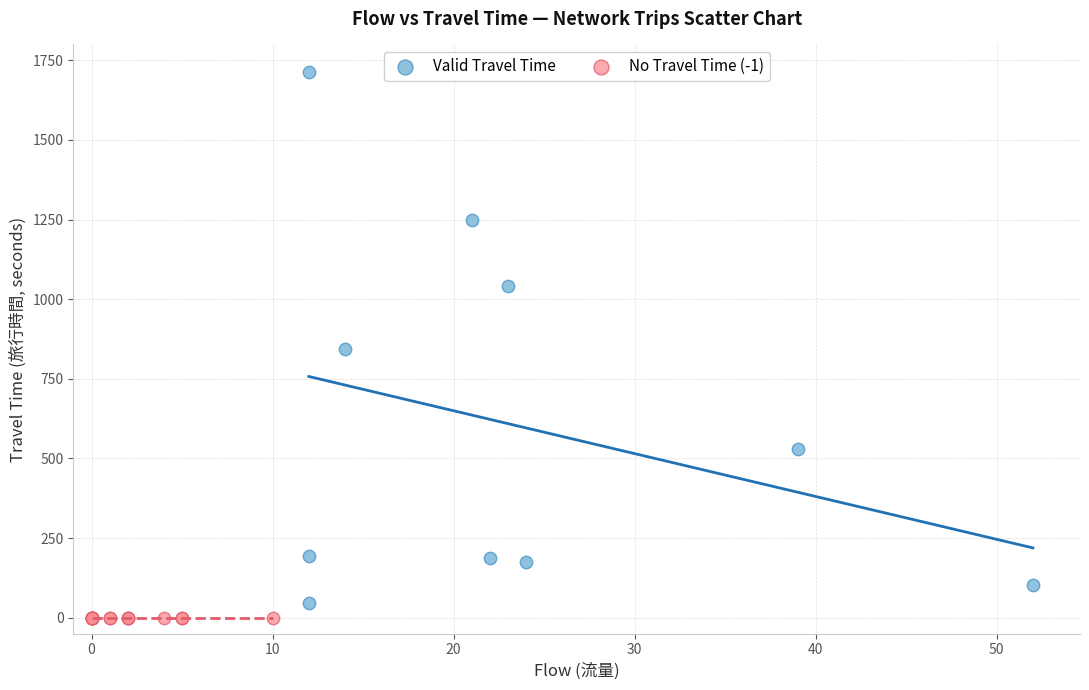

Which series reaches the maximum Y coordinate?

Valid Travel Time